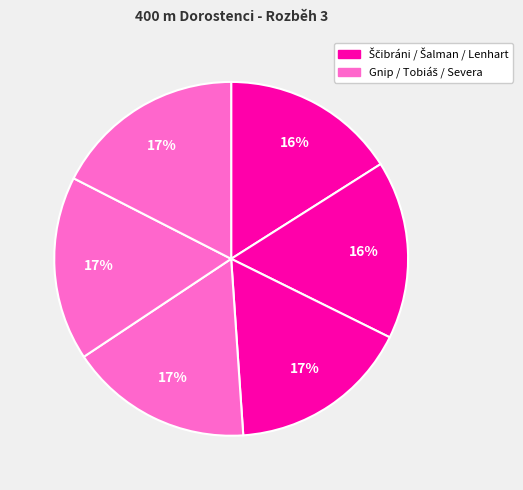

Count the number of slices in the pie.

6